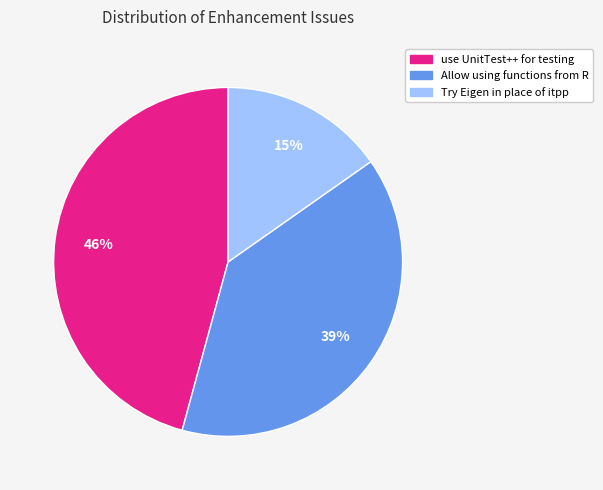

Does Try Eigen in place of itpp represent more than half of the total?

No